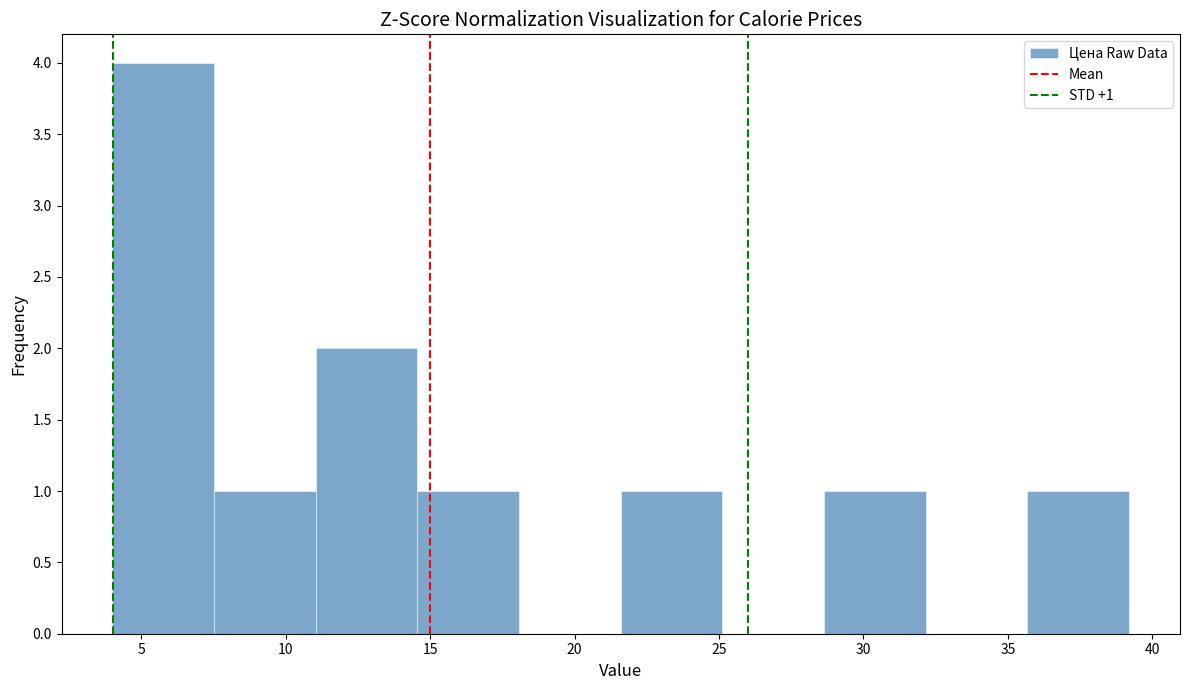

Which range on the x-axis has the tallest bar?

4.0 to 7.5